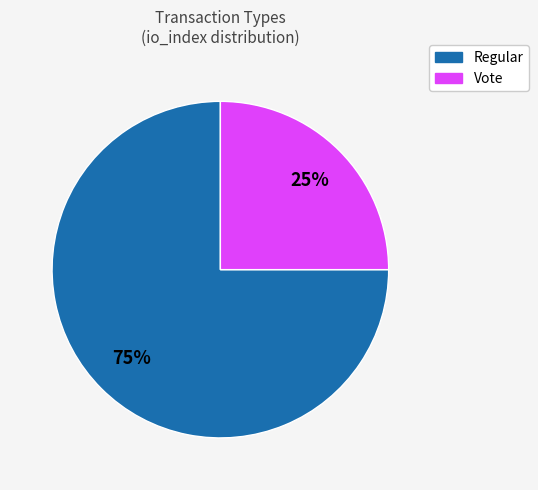

To the nearest percent, what is the difference between the Regular and Vote slice percentages?

50%